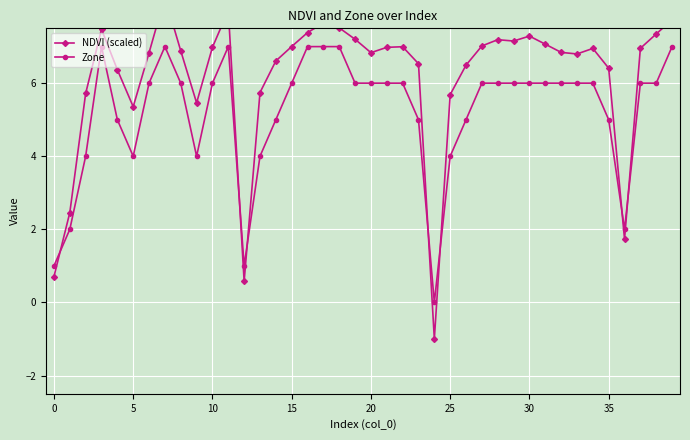

The Zone series shows 1 at 25. True or false?

False